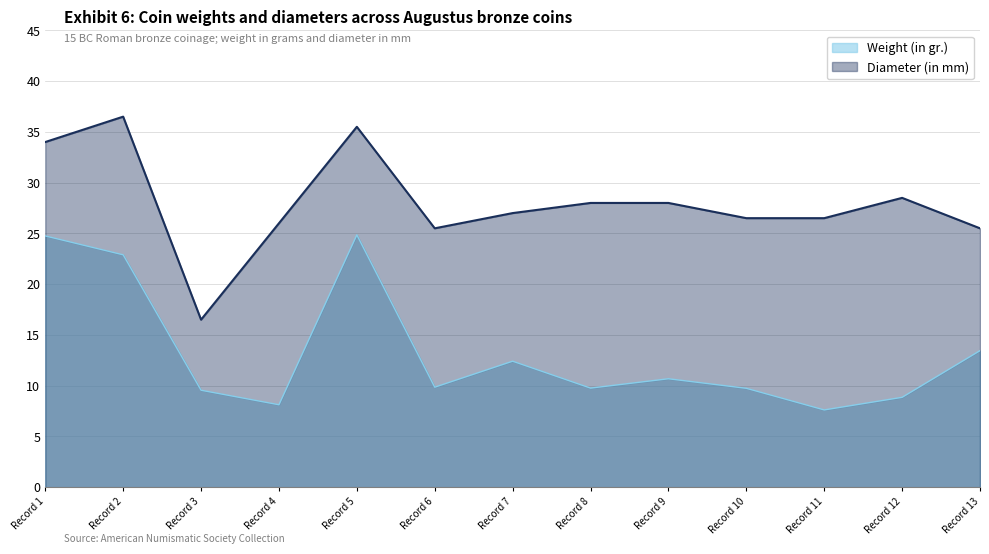

How many lines are shown in the chart?

2